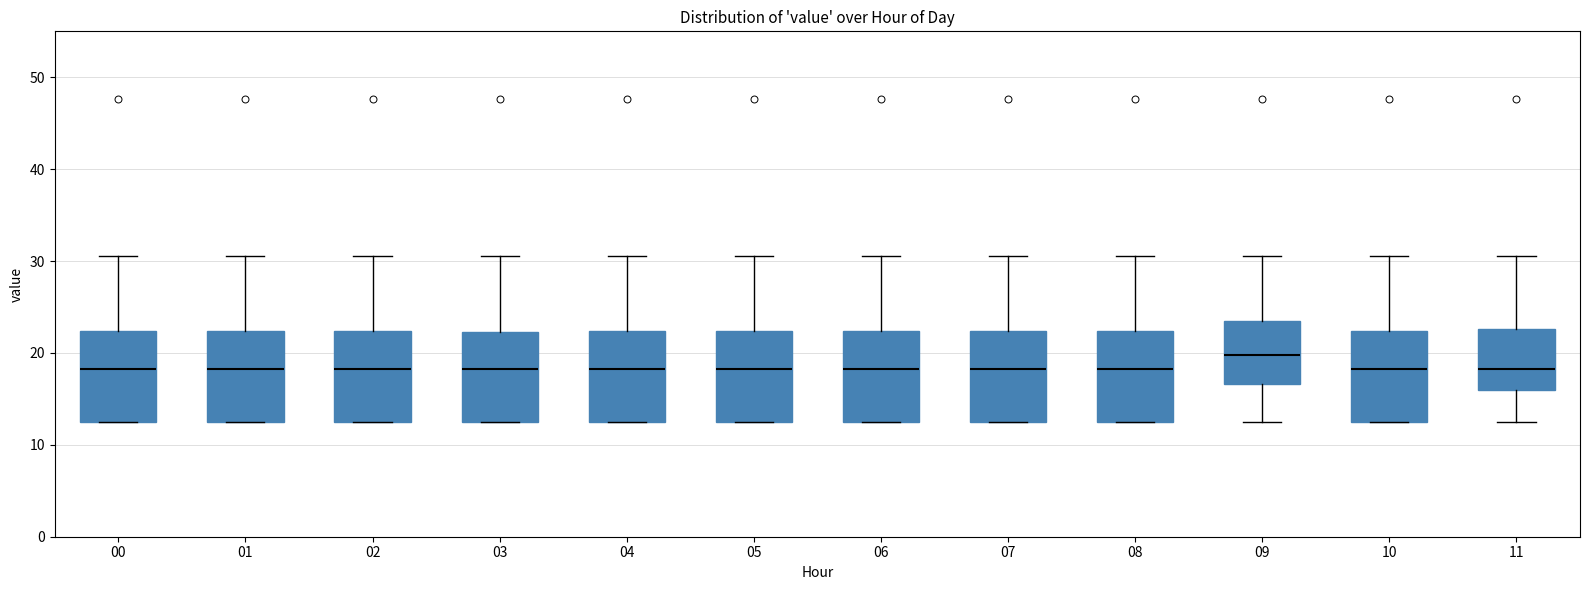

Reading left to right, read every box against the y-axis: the position of its median line, the range the box covers, and the ends of its whiskers. The values are not printed on the chart, so give them approximately, as read against the axis.

00: median 18, box 13 to 22, whiskers 13 to 31
01: median 18, box 13 to 22, whiskers 13 to 31
02: median 18, box 13 to 22, whiskers 13 to 31
03: median 18, box 13 to 22, whiskers 13 to 31
04: median 18, box 13 to 22, whiskers 13 to 31
05: median 18, box 13 to 22, whiskers 13 to 31
06: median 18, box 13 to 22, whiskers 13 to 31
07: median 18, box 13 to 22, whiskers 13 to 31
08: median 18, box 13 to 22, whiskers 13 to 31
09: median 20, box 17 to 24, whiskers 13 to 31
10: median 18, box 13 to 22, whiskers 13 to 31
11: median 18, box 16 to 23, whiskers 13 to 31